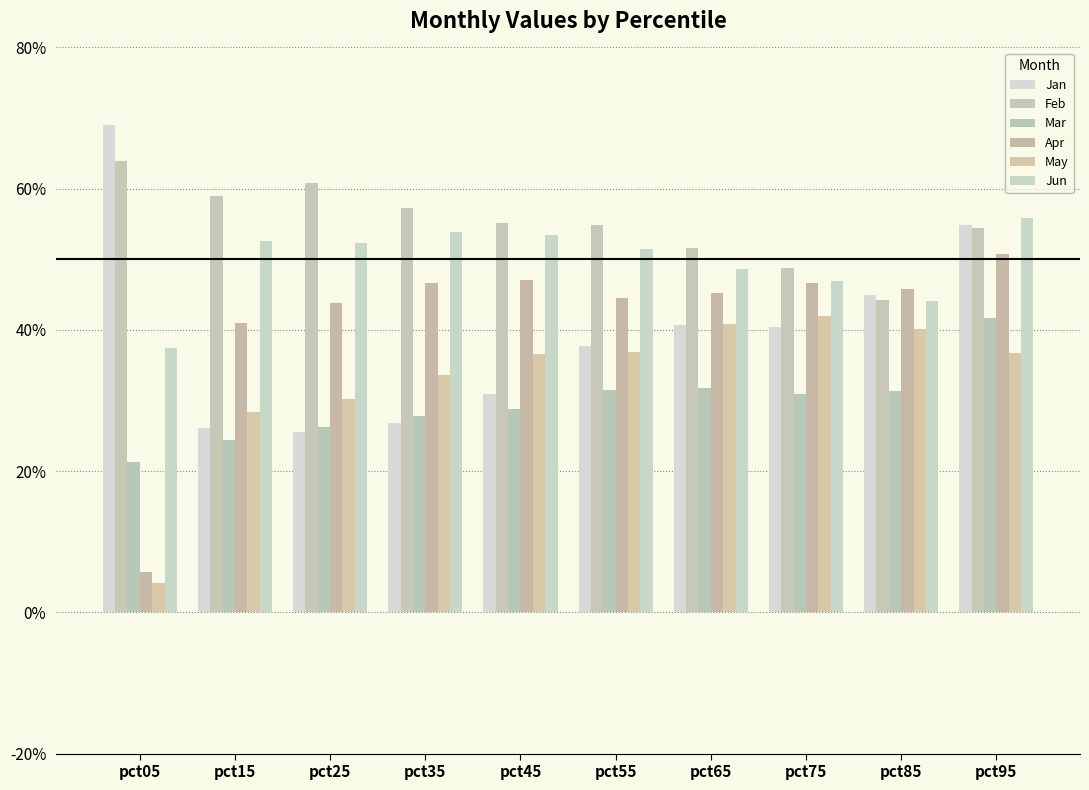

What is the value of the Feb bar at the 5th from the left?

0.6